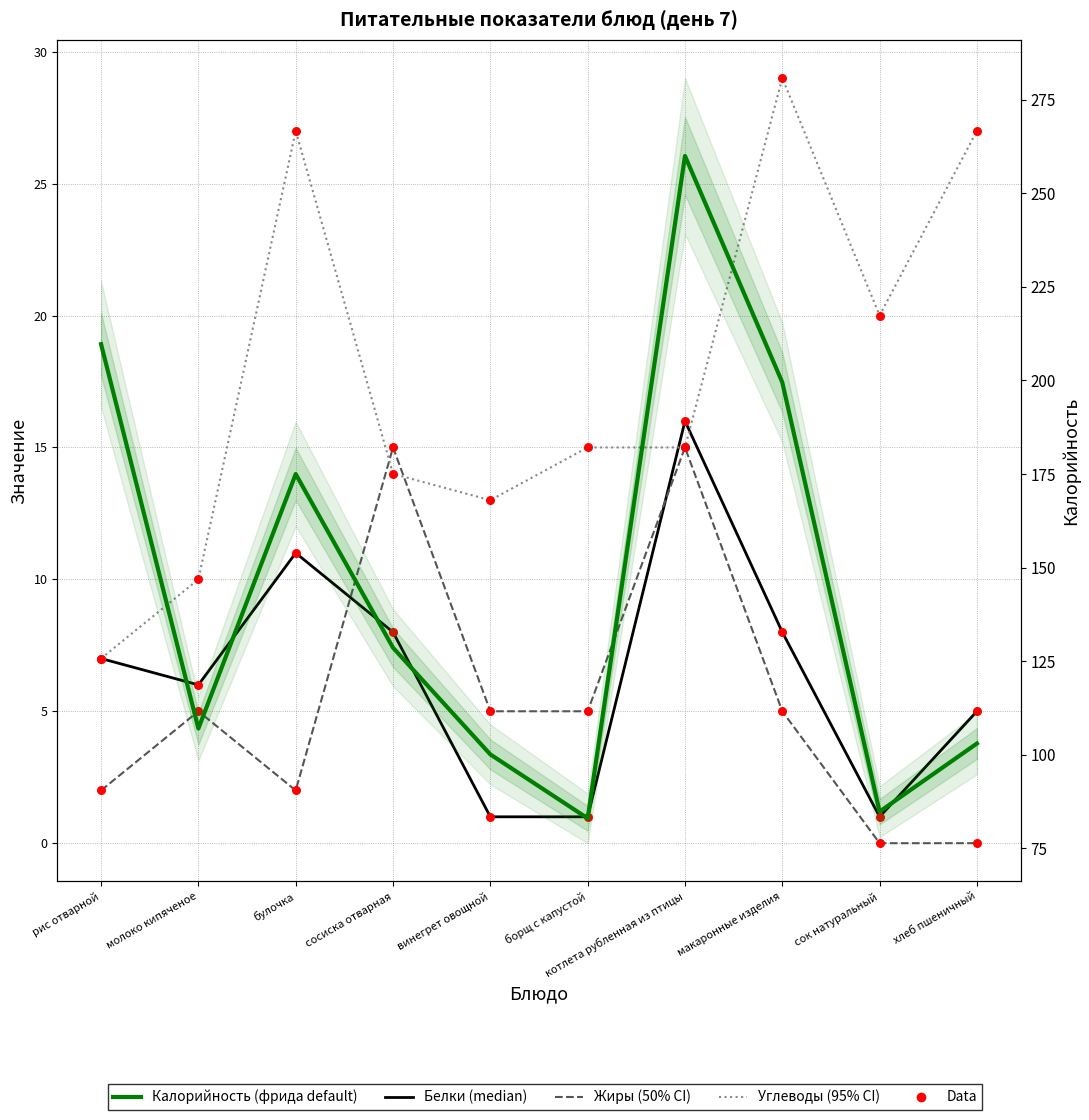

Is the value of Белки at сок натуральный greater than the value of Углеводы at булочка?

No